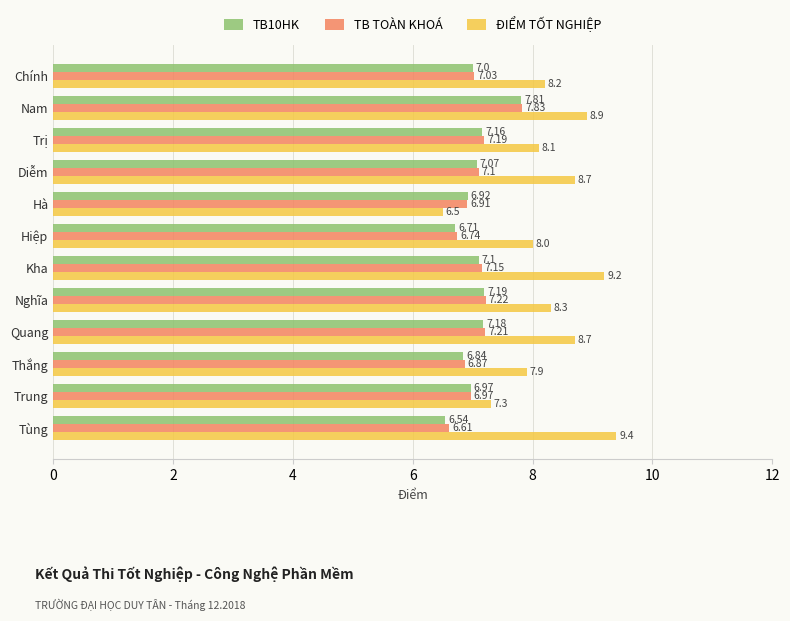

Which series has the widest spread of values?

ĐIỂM TỐT NGHIỆP